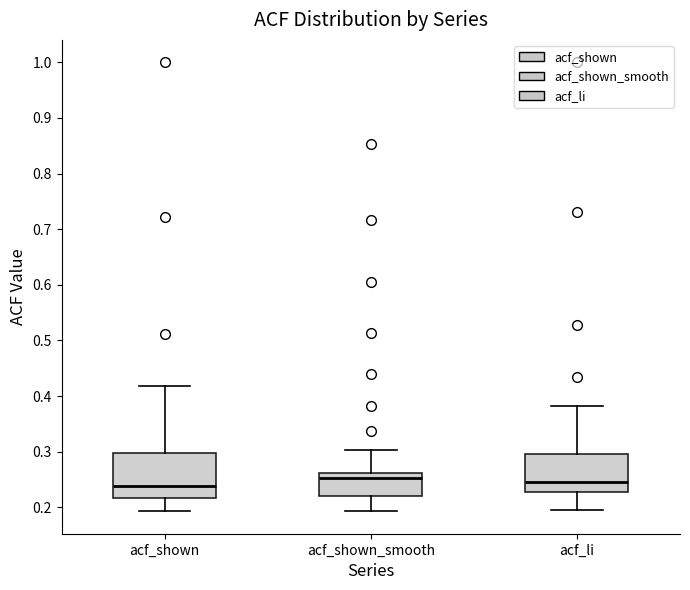

Where does the upper whisker of the box for acf_shown_smooth end on the y-axis? The values are not printed on the chart, so give them approximately, as read against the axis.

0.30